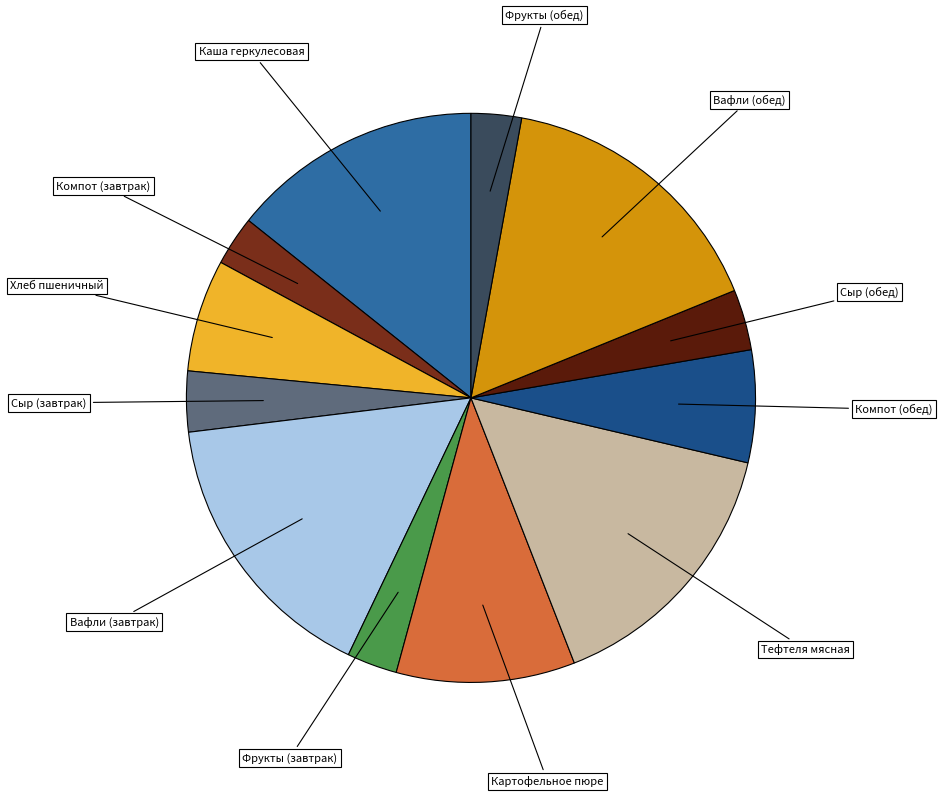

Does any single category account for the majority?

No